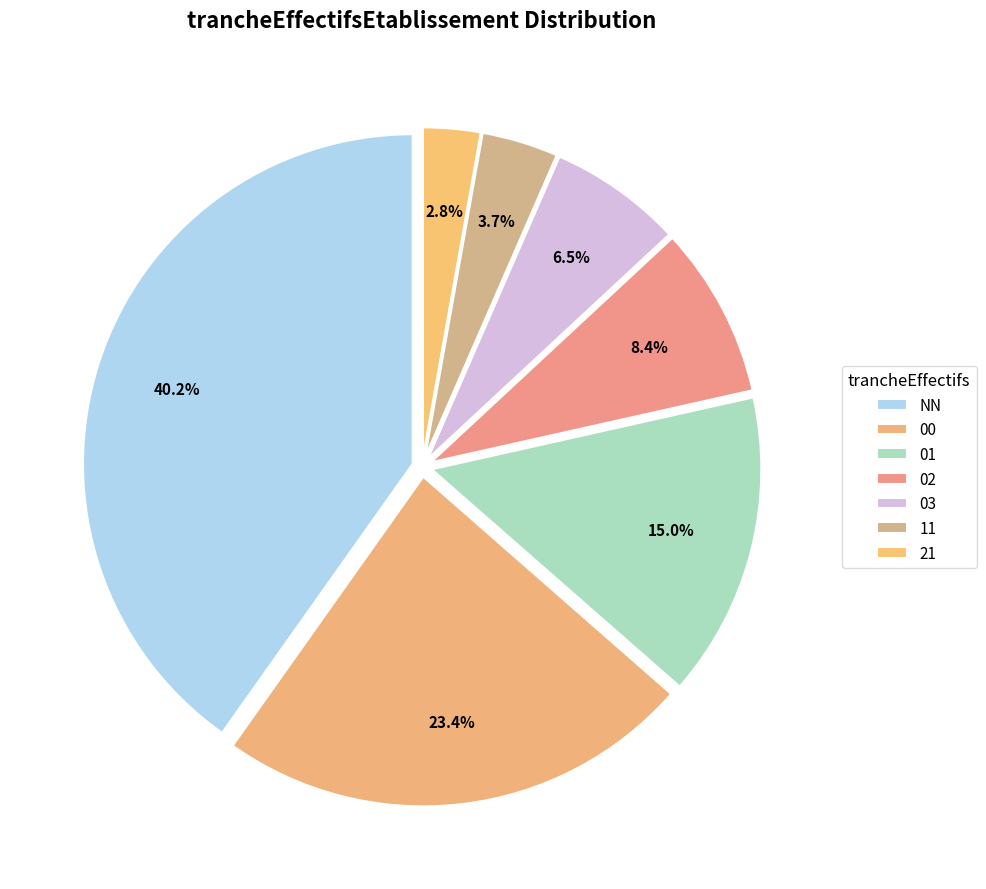

The 01 slice represents 15% of the pie. True or false?

True